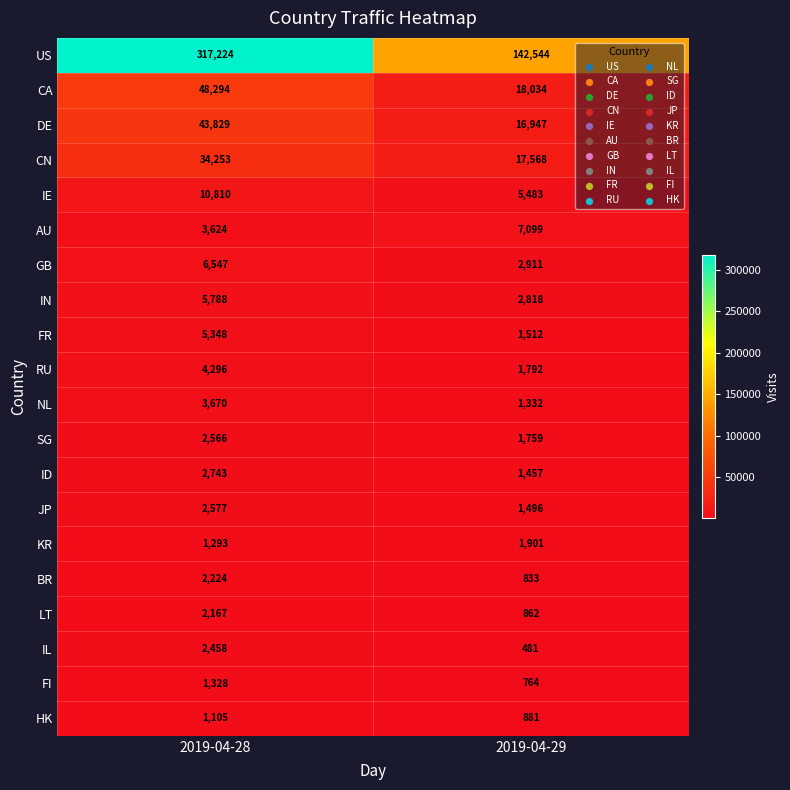

Which series has the largest total across all categories?

US